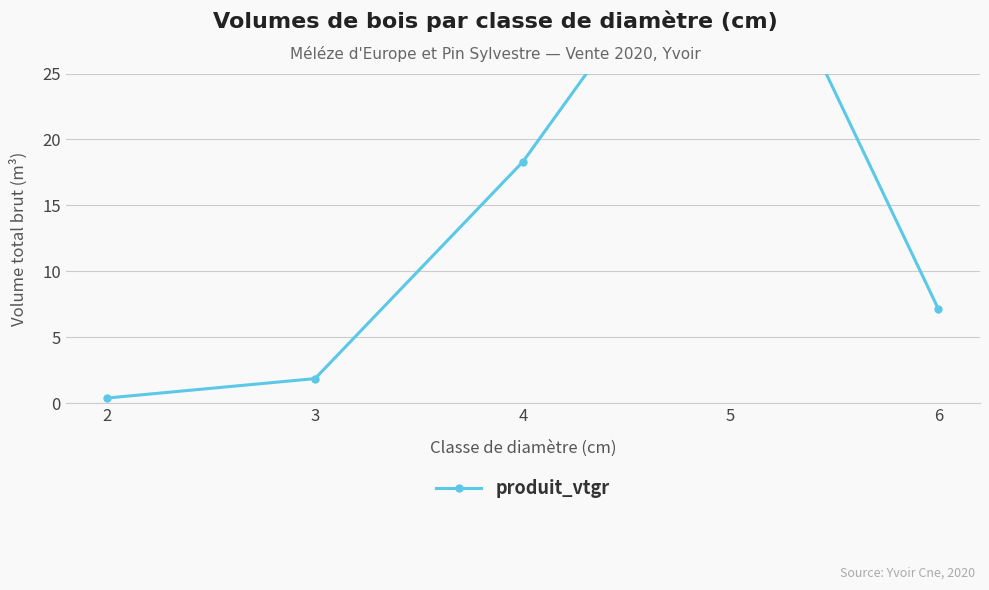

Where does the data first go above 7?

4